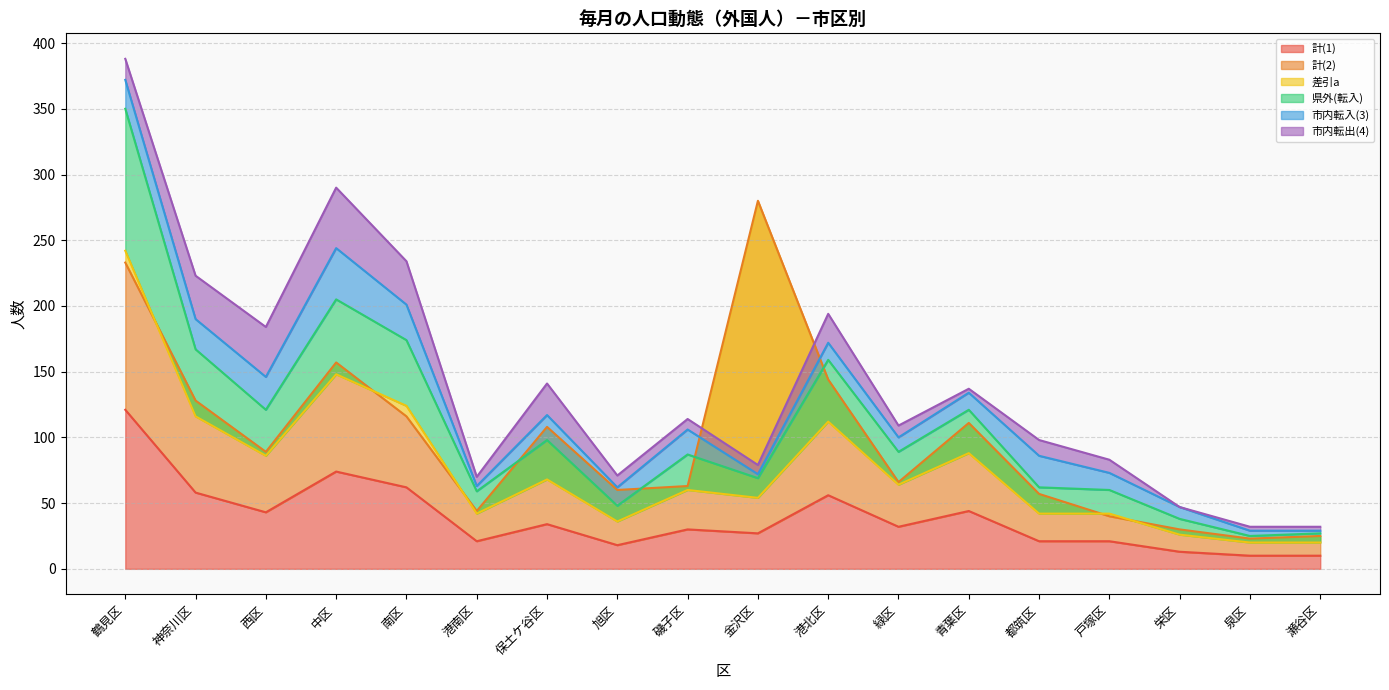

The value of 市内転入(3) at 鶴見区 is 11. True or false?

False